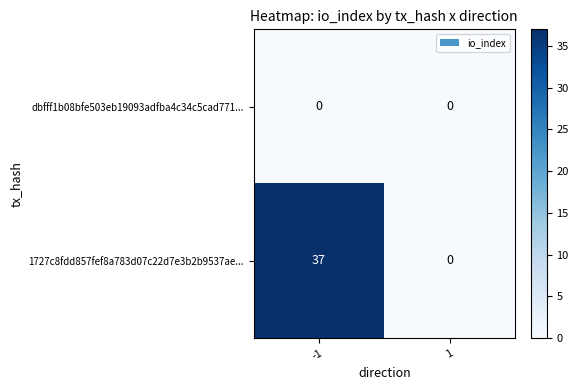

Between -1 and 1, which series saw the biggest shift?

1727c8fdd857fef8a783d07c22d7e3b2b9537ae...